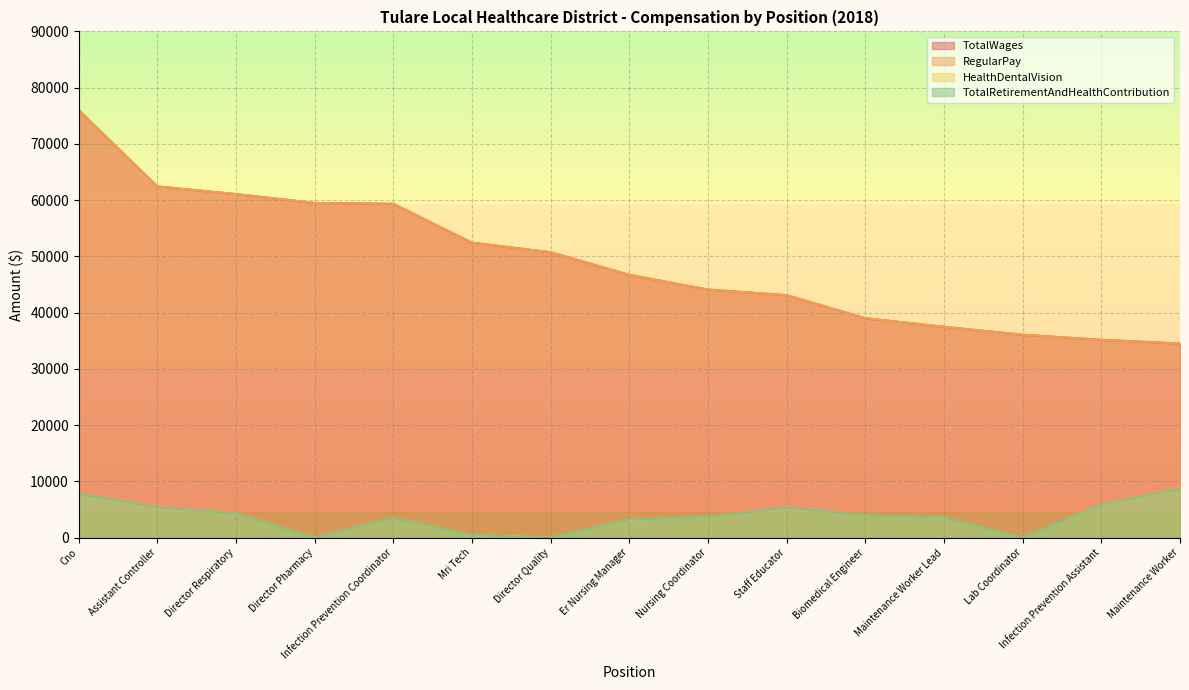

Is the value of HealthDentalVision at Infection Prevention Assistant greater than the value of TotalRetirementAndHealthContribution at Assistant Controller?

Yes